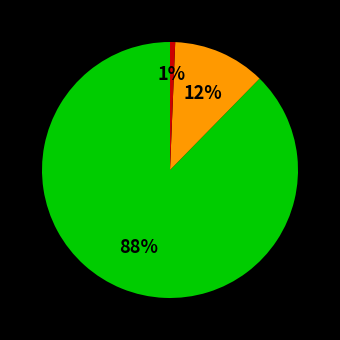

To the nearest percent, what is the average slice percentage?

33%